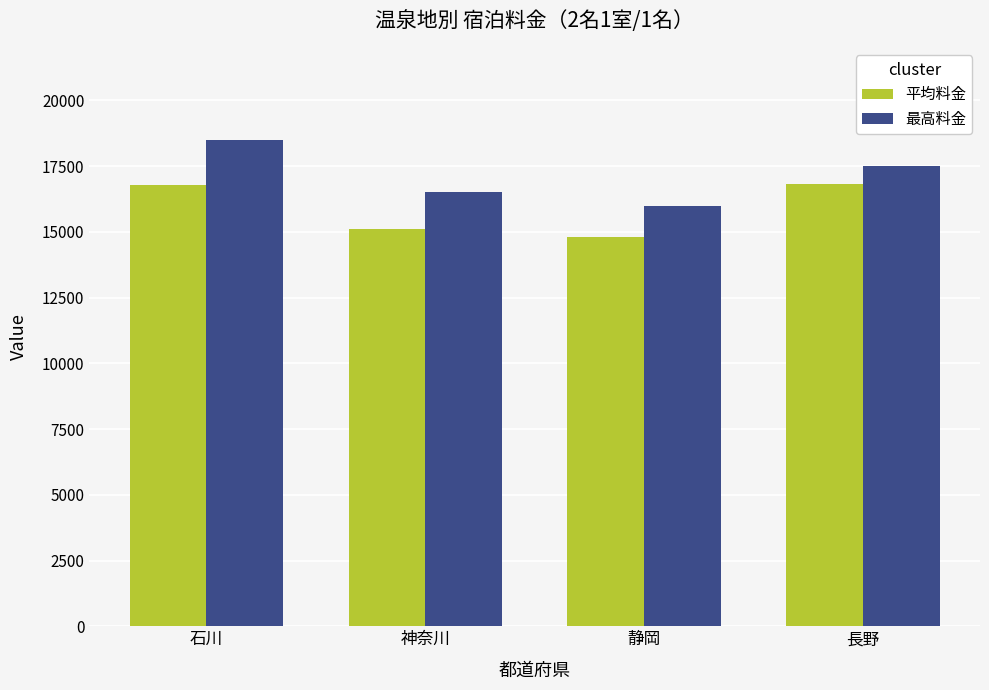

The 最高料金 series shows 23297.9 at 静岡. True or false?

False